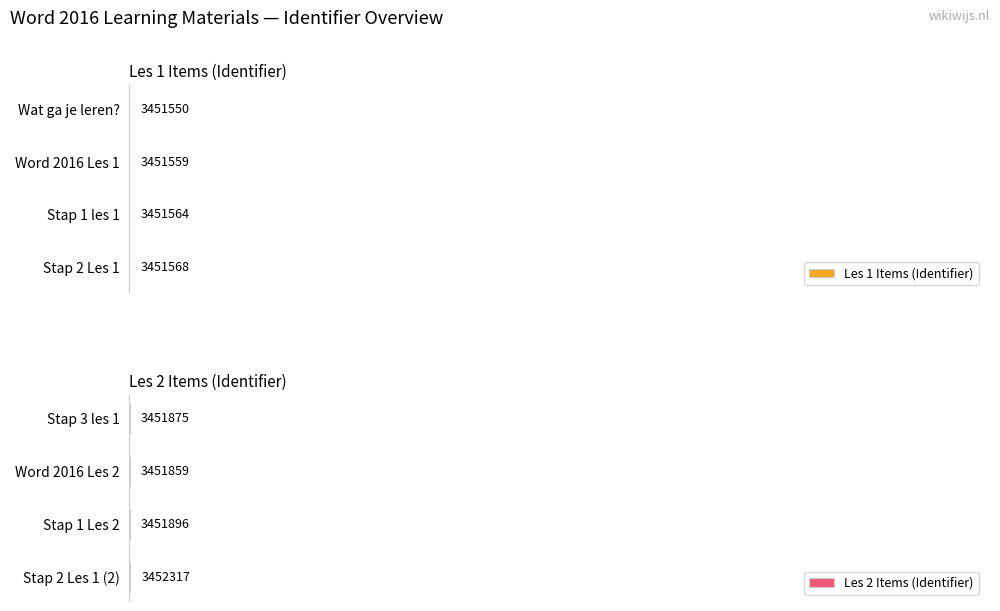

The value of Les 2 Items (Identifier) at Stap 1 Les 2 is 0.0. True or false?

False